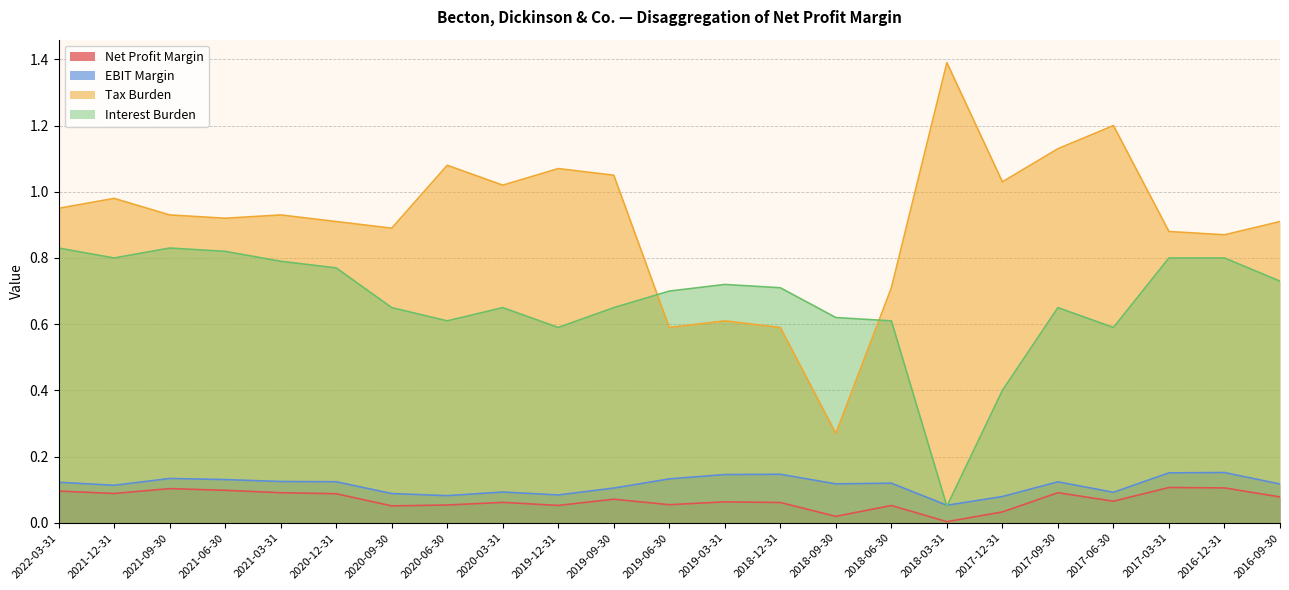

True or false: Tax Burden and Net Profit Margin cross at least once.

False